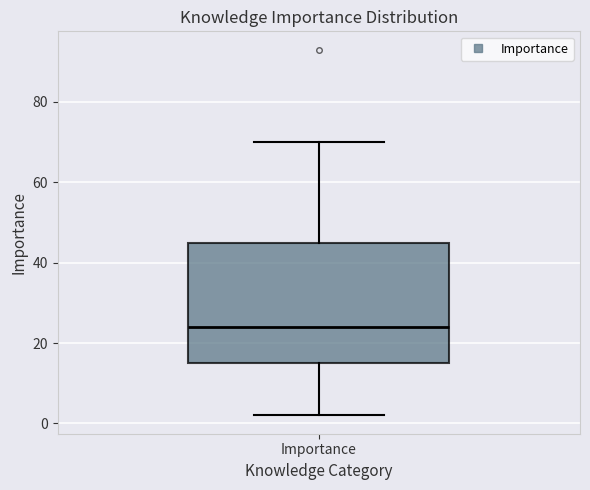

Read this box plot against the y-axis: the position of the median line, the range covered by the box, and the ends of both whiskers. The values are not printed on the chart, so give them approximately, as read against the axis.

median 24, box 16 to 46, whiskers 2 to 70